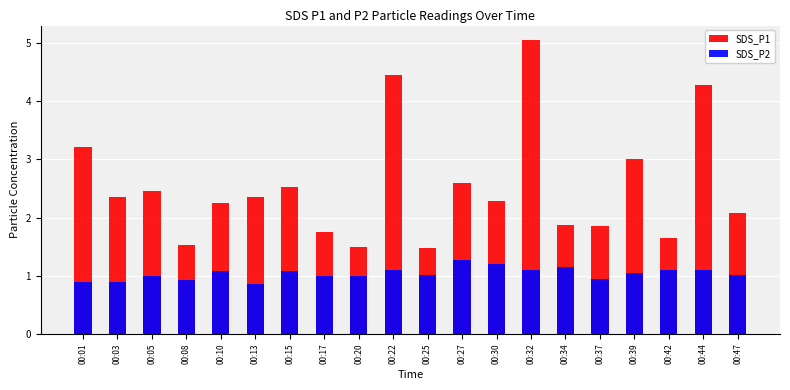

Which series has the largest total across all categories?

SDS_P1